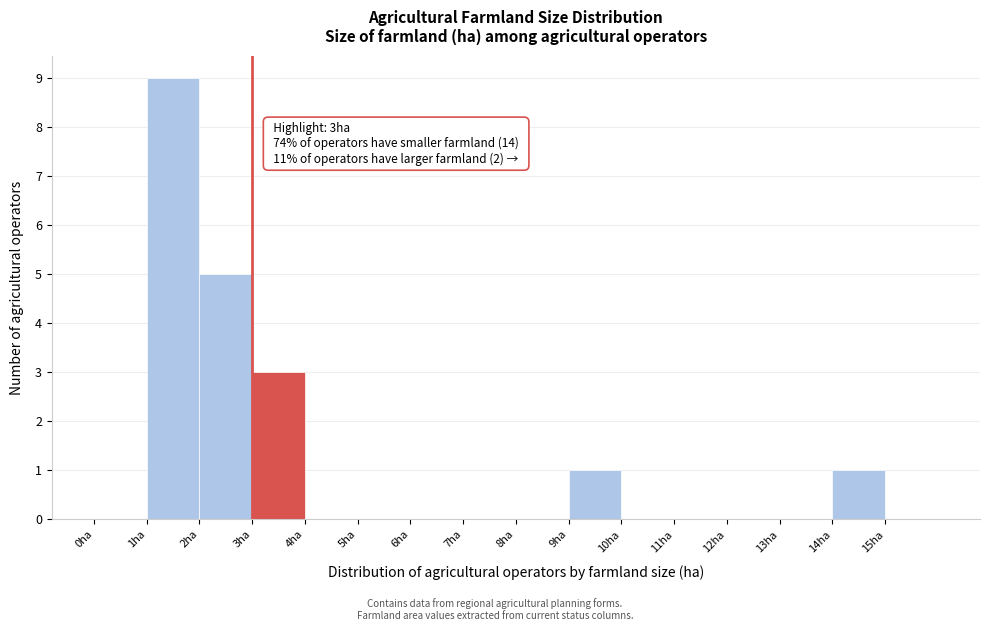

Over which range of the x-axis is the bar tallest?

1 to 2